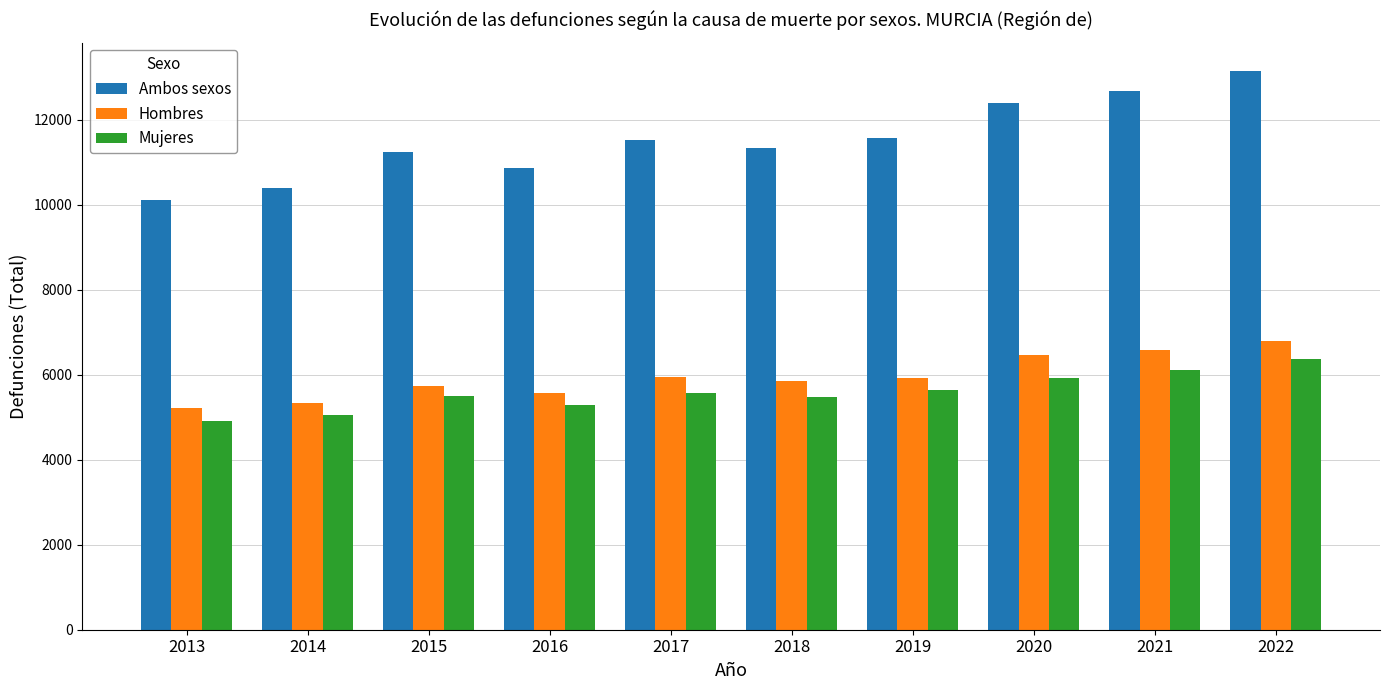

Is it true that Ambos sexos equals 11327 at 2018?

True